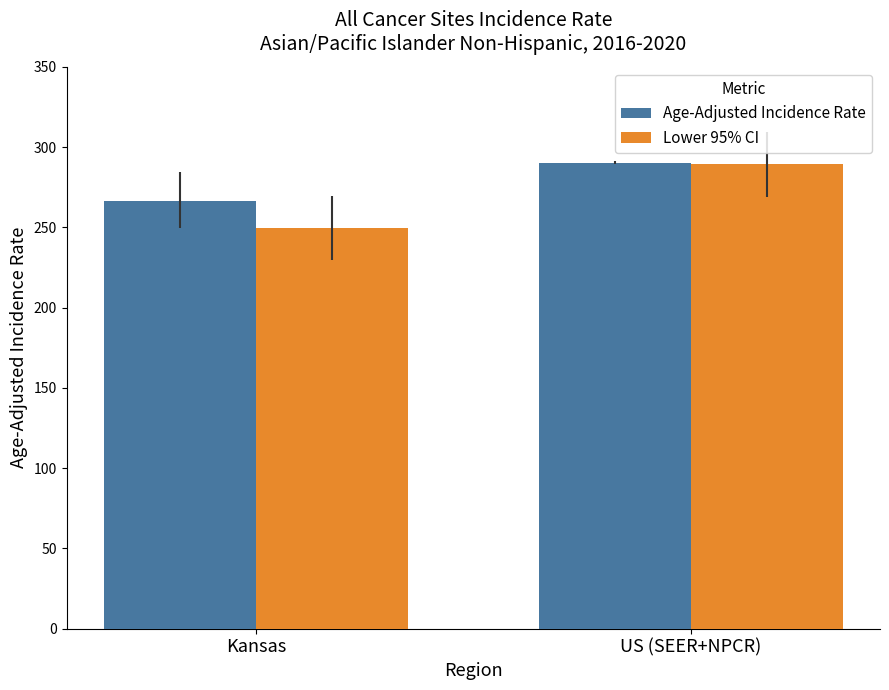

Is the value of Age-Adjusted Incidence Rate at Kansas greater than the value of Lower 95% CI at US (SEER+NPCR)?

No